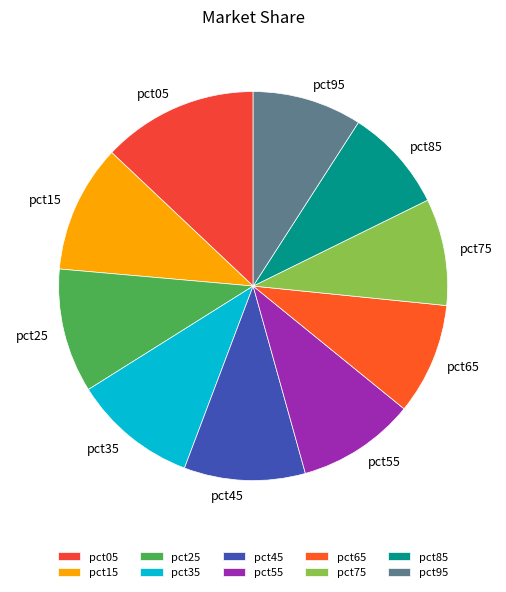

What is the largest slice in the pie chart?

pct05